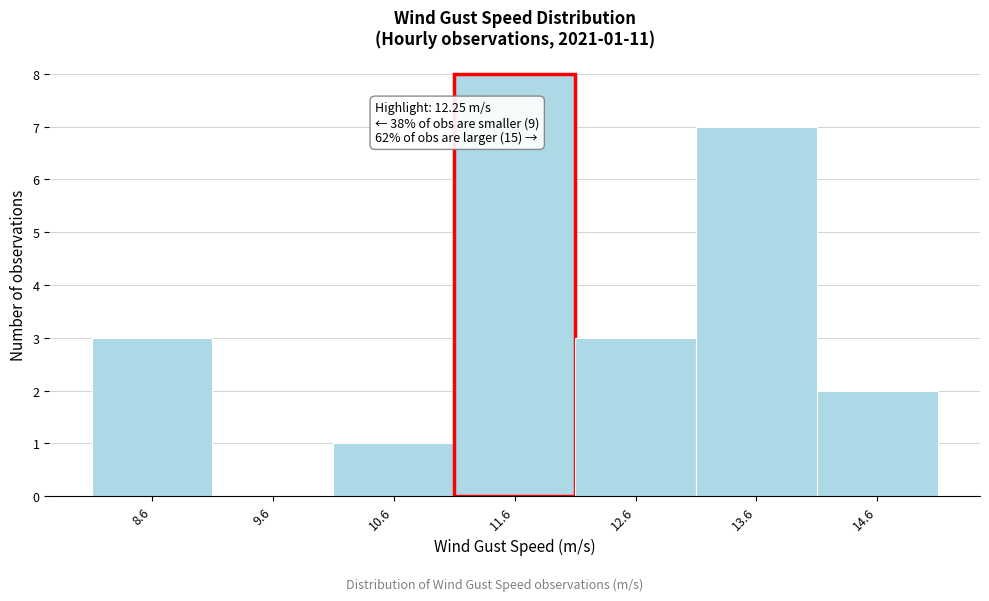

Reading left to right, transcribe all the data shown in this chart.

8.6=3	9.6=0	10.6=1	11.6=8	12.6=3	13.6=7	14.6=2